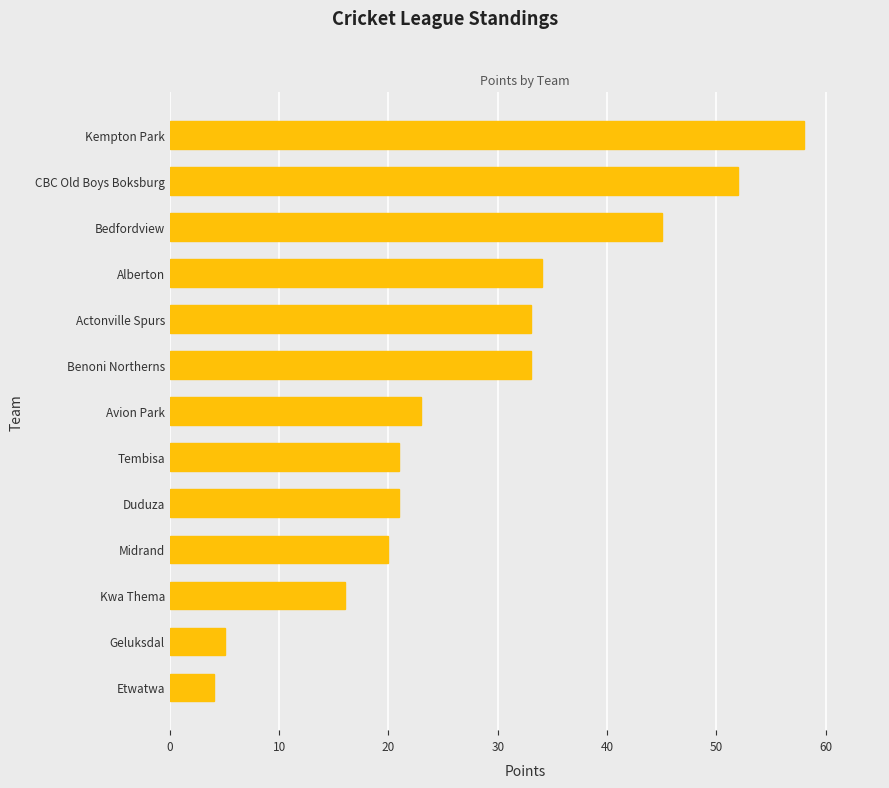

Which category has the highest value across all series?

Kempton Park